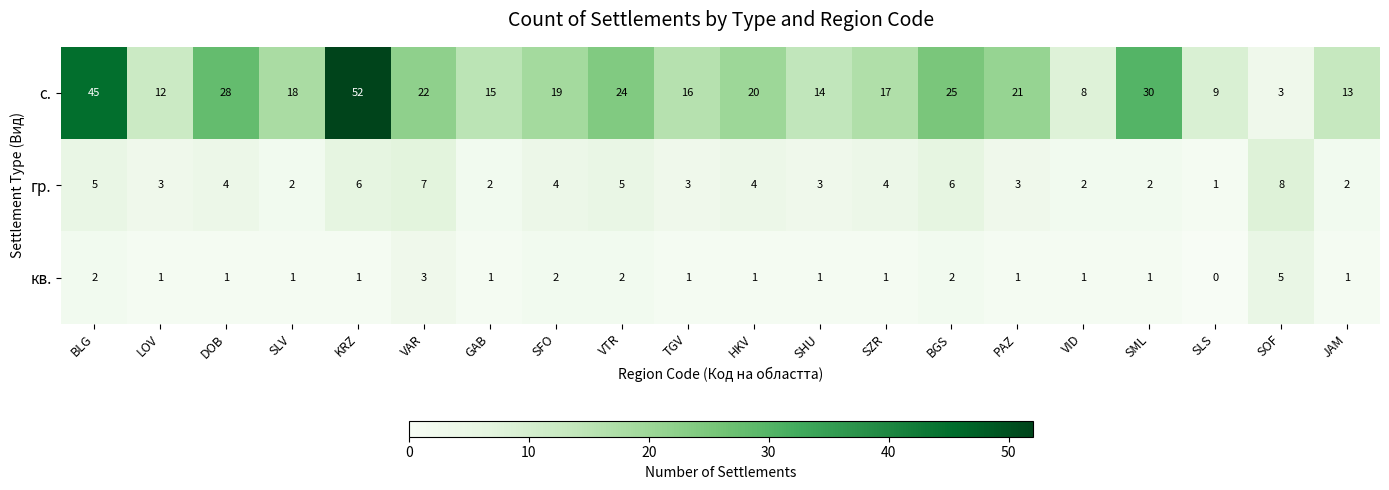

List the series in order of their peak value, highest first.

с., гр., кв.